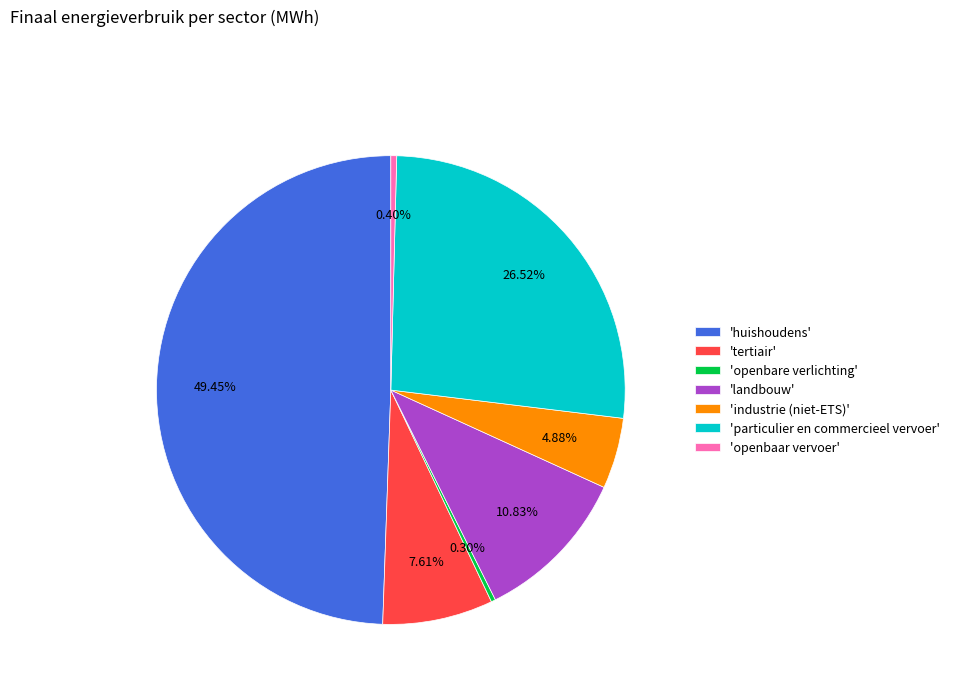

What is the largest slice in the pie chart?

'huishoudens'